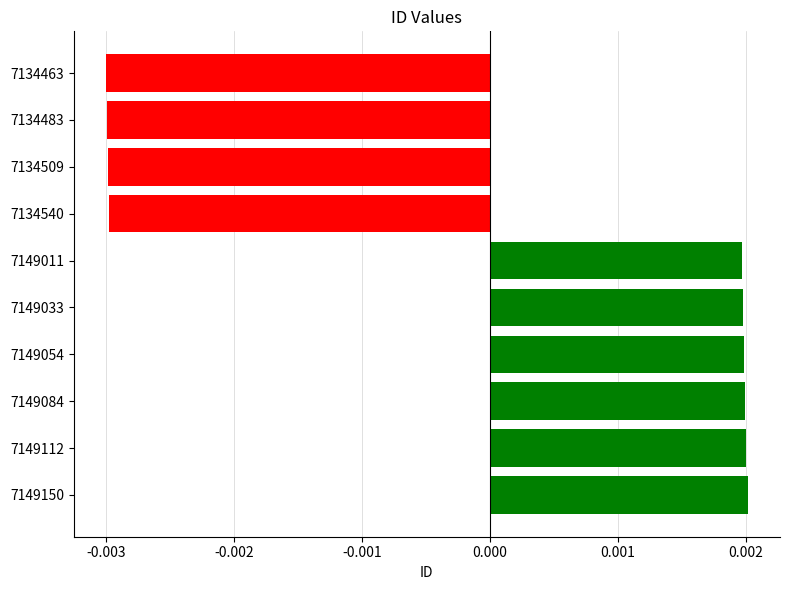

Count the number of categories in the chart.

10